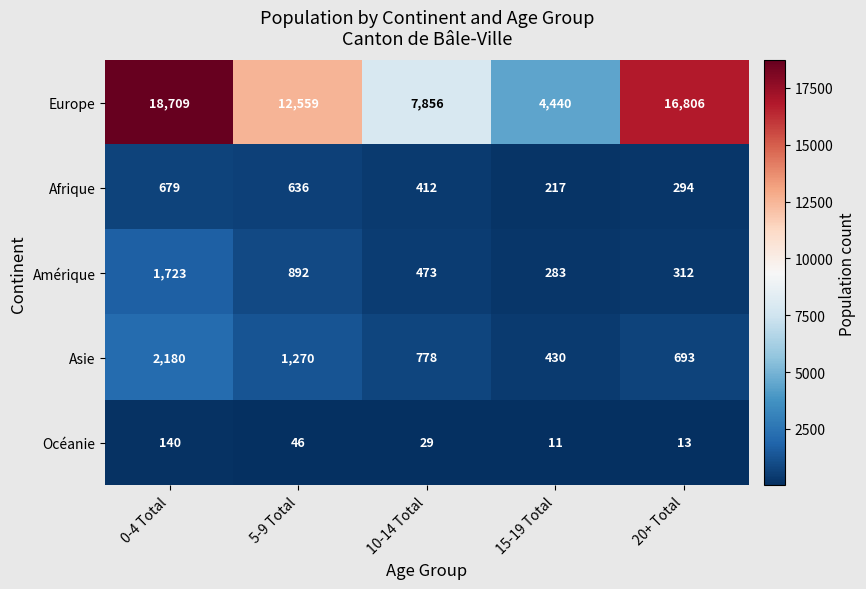

Is it true that Asie equals 272 at 10-14 Total?

False